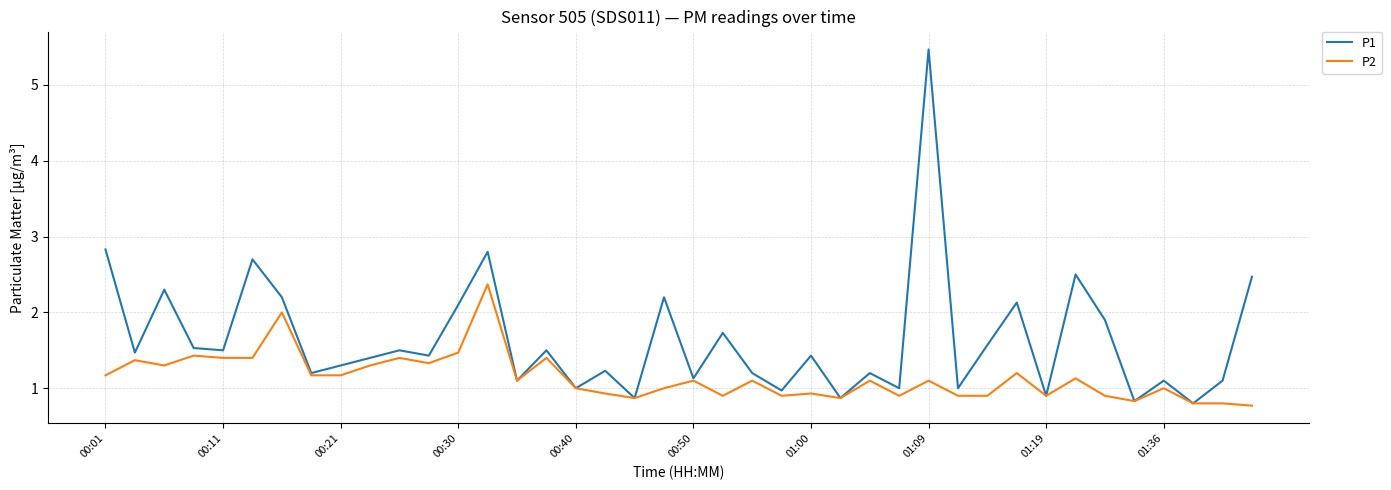

Which series has the largest total across all categories?

P1